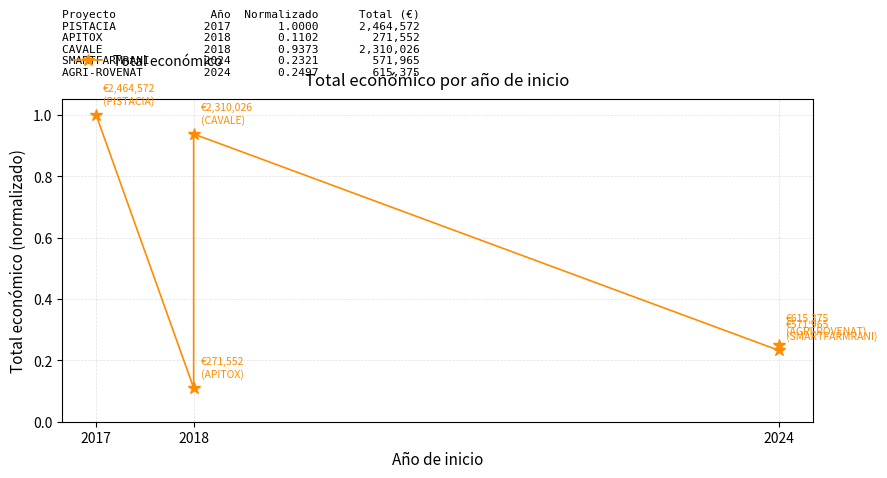

How many lines are shown in the chart?

1